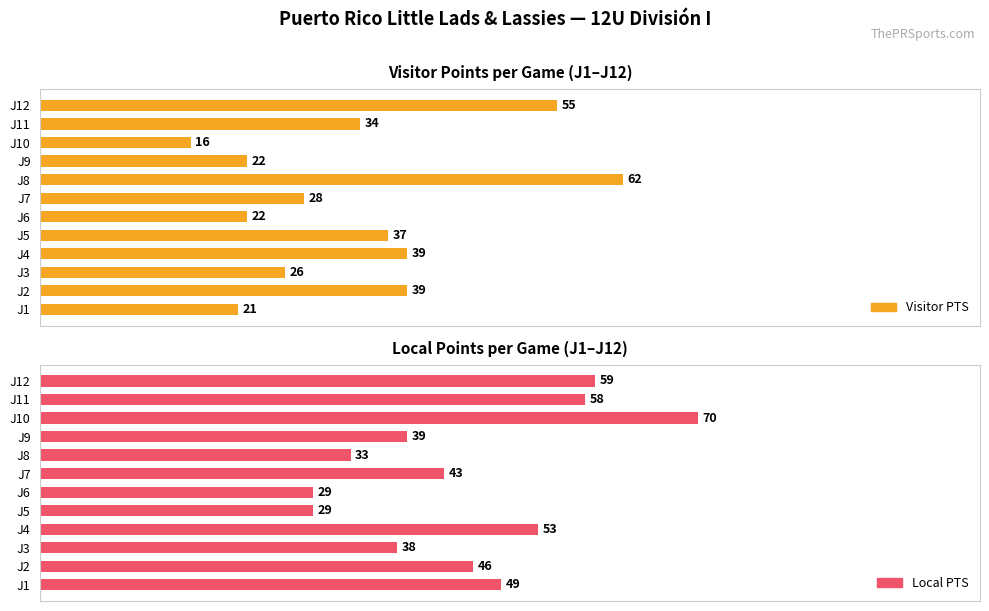

Which series has the largest range (max minus min)?

Visitor PTS